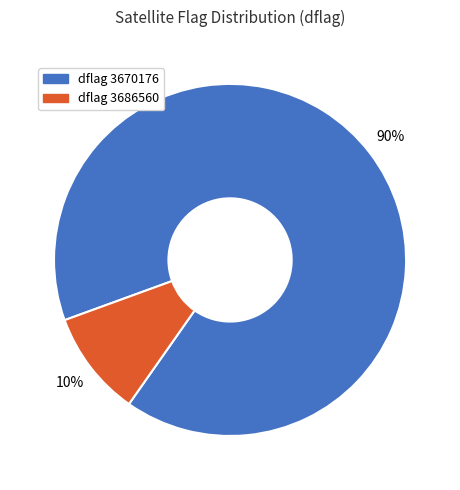

To the nearest percent, what is the average slice percentage?

50%